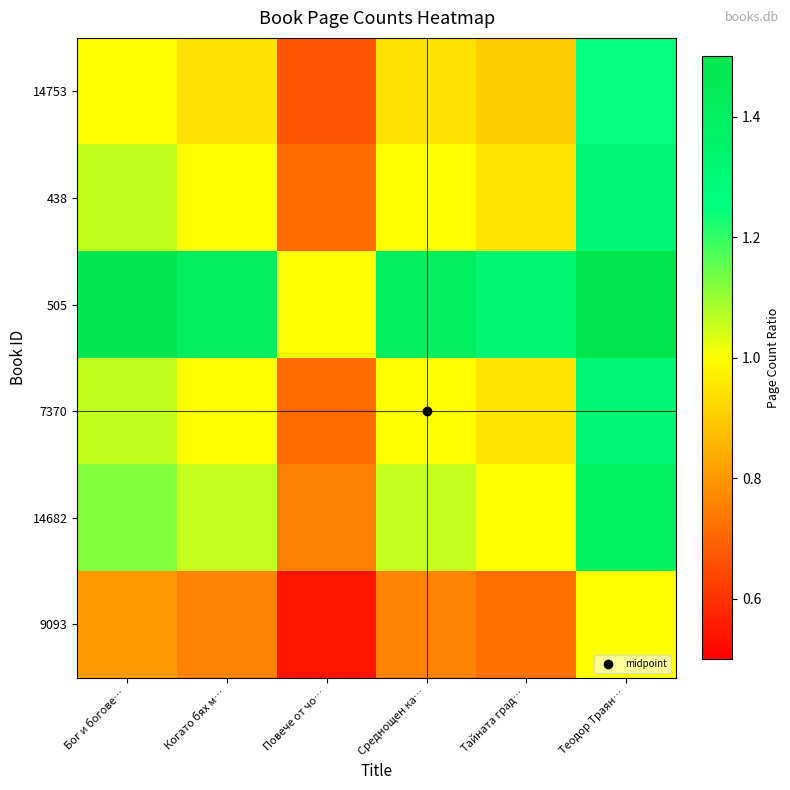

List the series in order of their peak value, lowest first.

9093, 14753, 438, 7370, 14682, 505